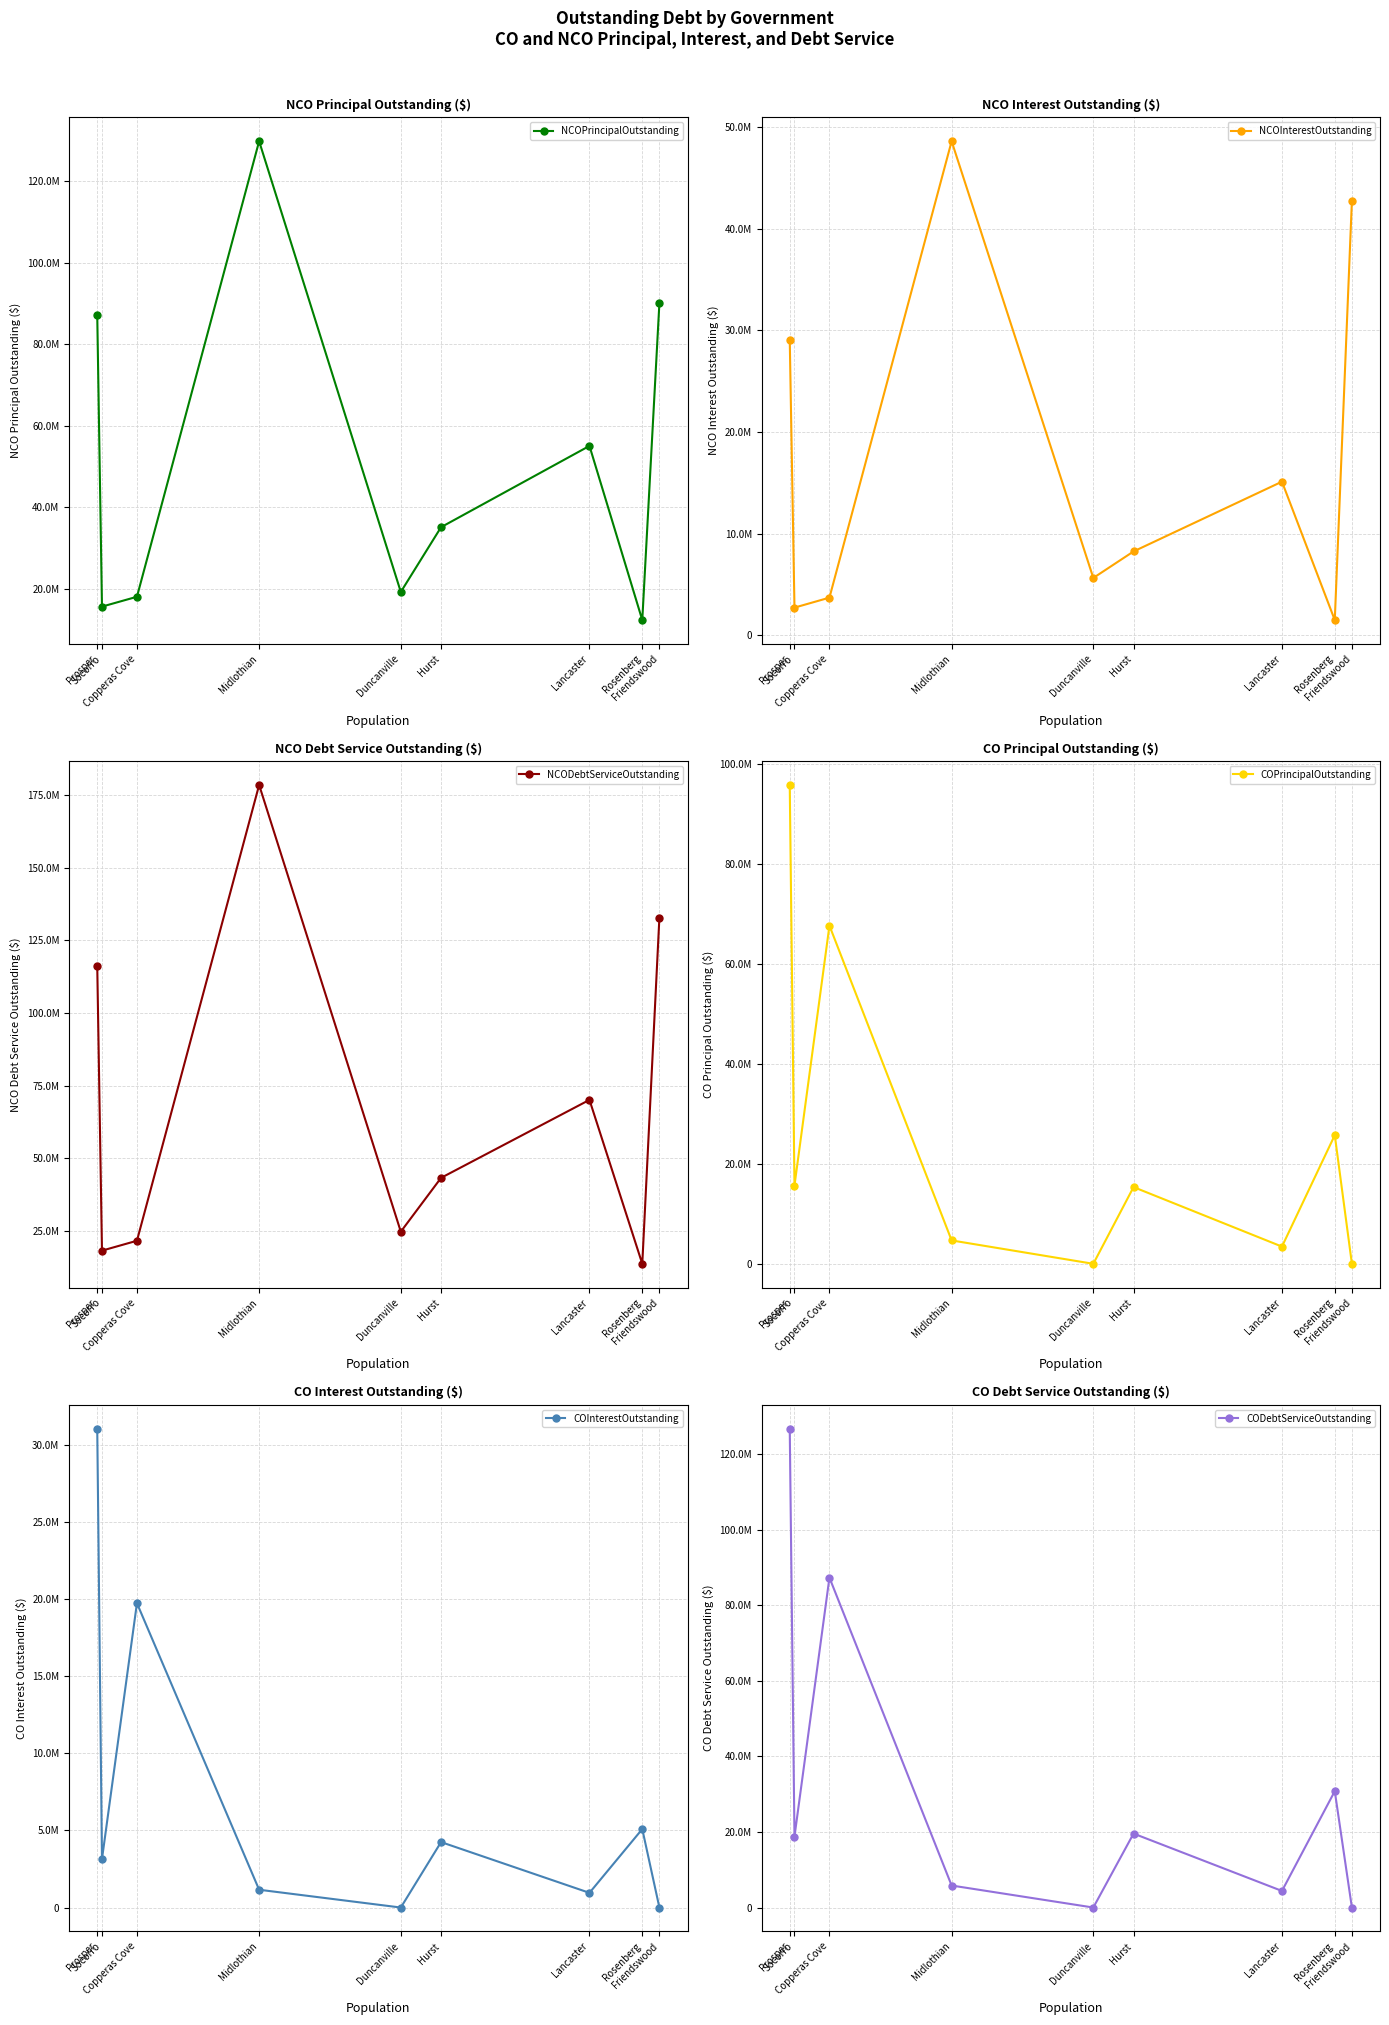

What is the greatest value displayed?

178487361.2